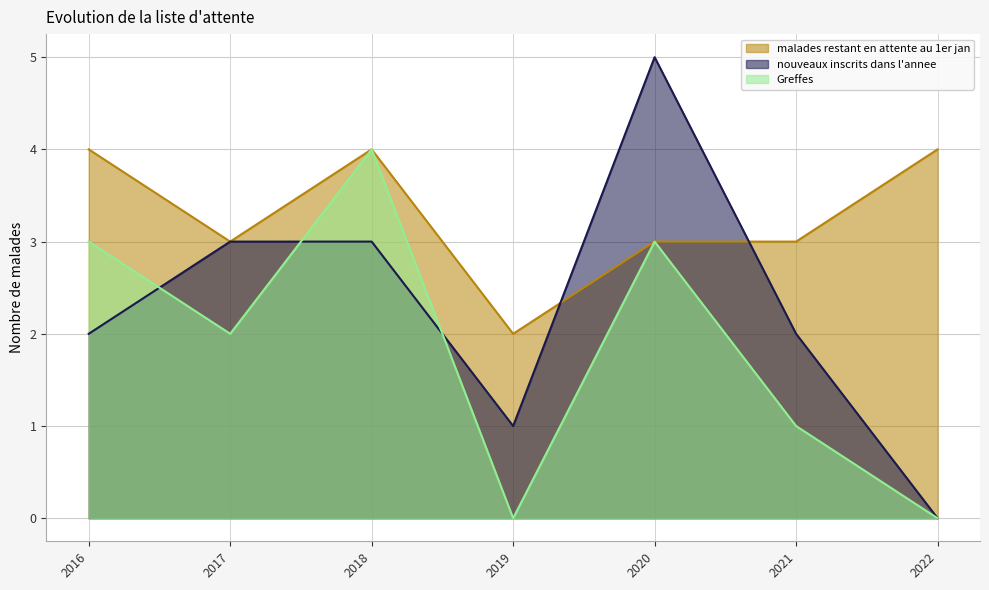

How many times do nouveaux inscrits dans l'annee and malades restant en attente au 1er jan cross each other?

2